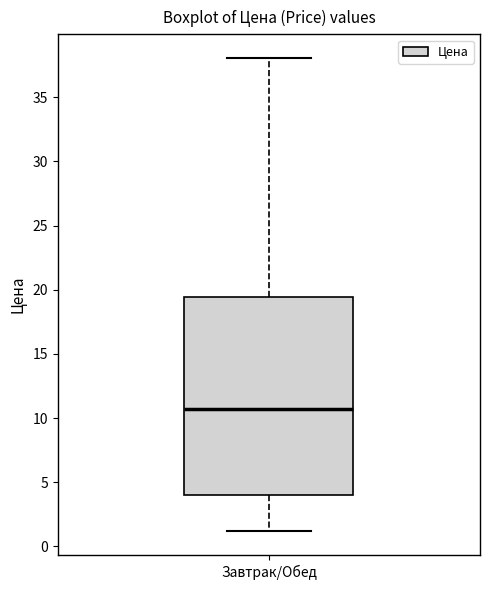

Read this box plot against the y-axis: the position of the median line, the range covered by the box, and the ends of both whiskers. The values are not printed on the chart, so give them approximately, as read against the axis.

median 10.5, box 4.0 to 19.5, whiskers 1.0 to 38.0